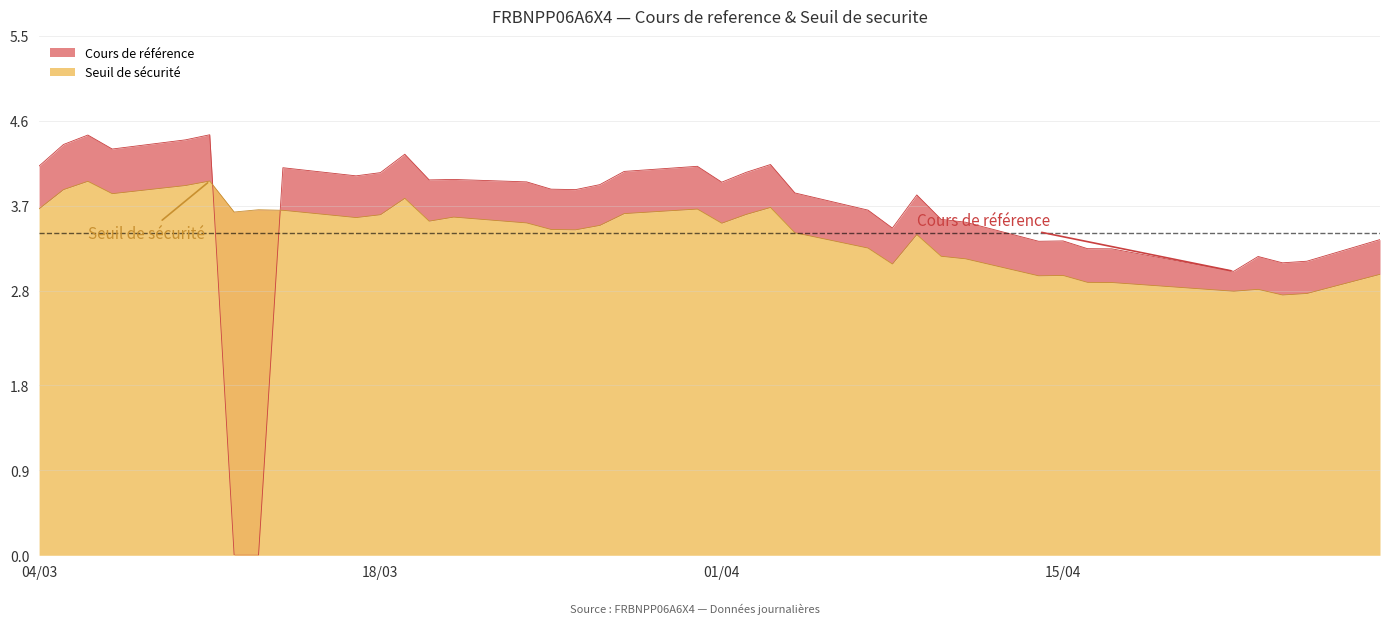

True or false: Cours de reference has a value of 4.1 at 2025-03-04.

True